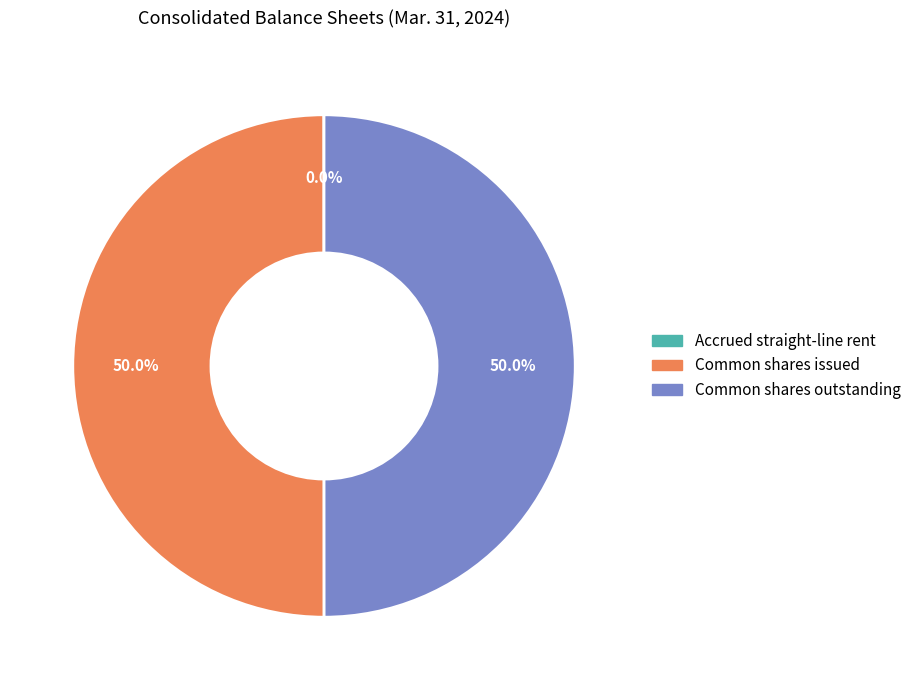

What is the ratio of the value at Common shares outstanding to the value at Common shares issued?

1.0